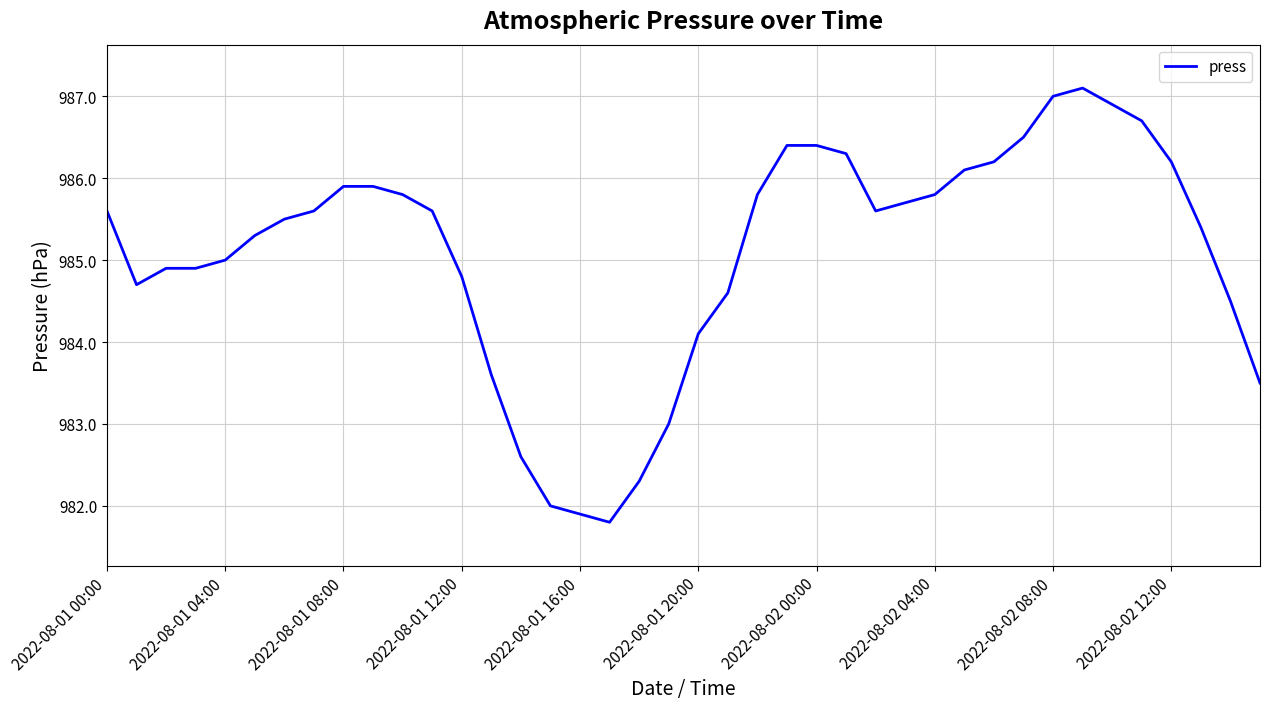

What is the greatest value displayed?

987.1